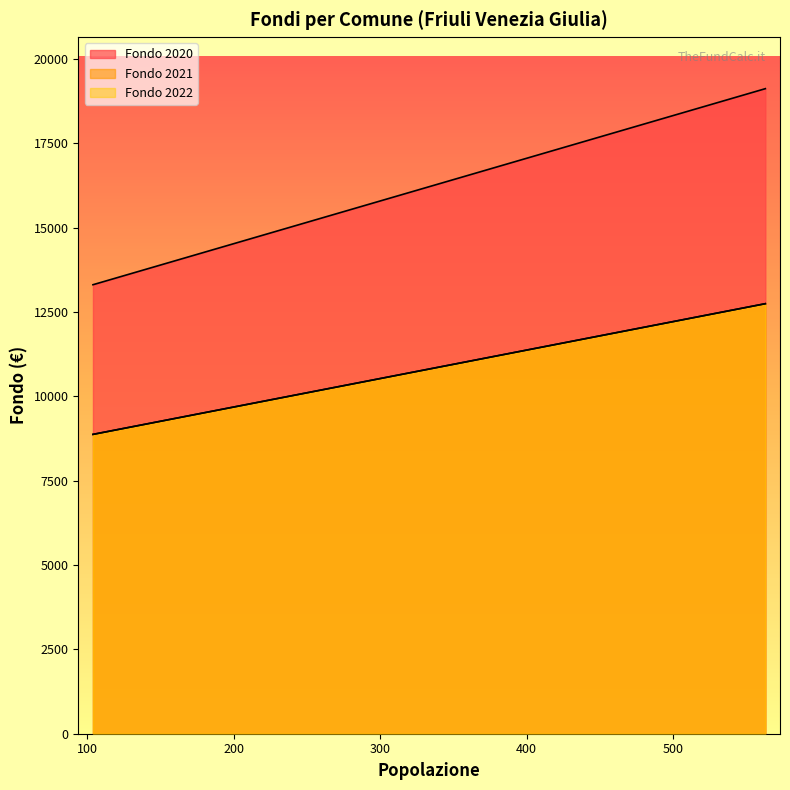

How many lines are shown in the chart?

3